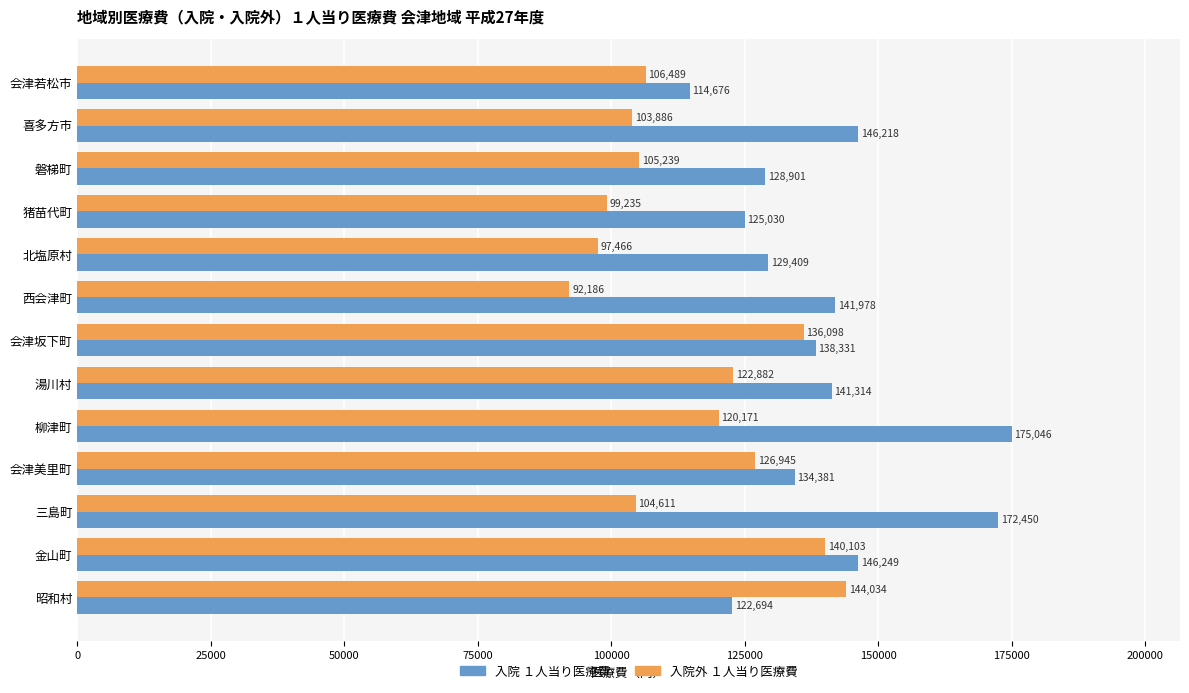

True or false: 入院 １人当り医療費 has a value of 43405 at 猪苗代町.

False